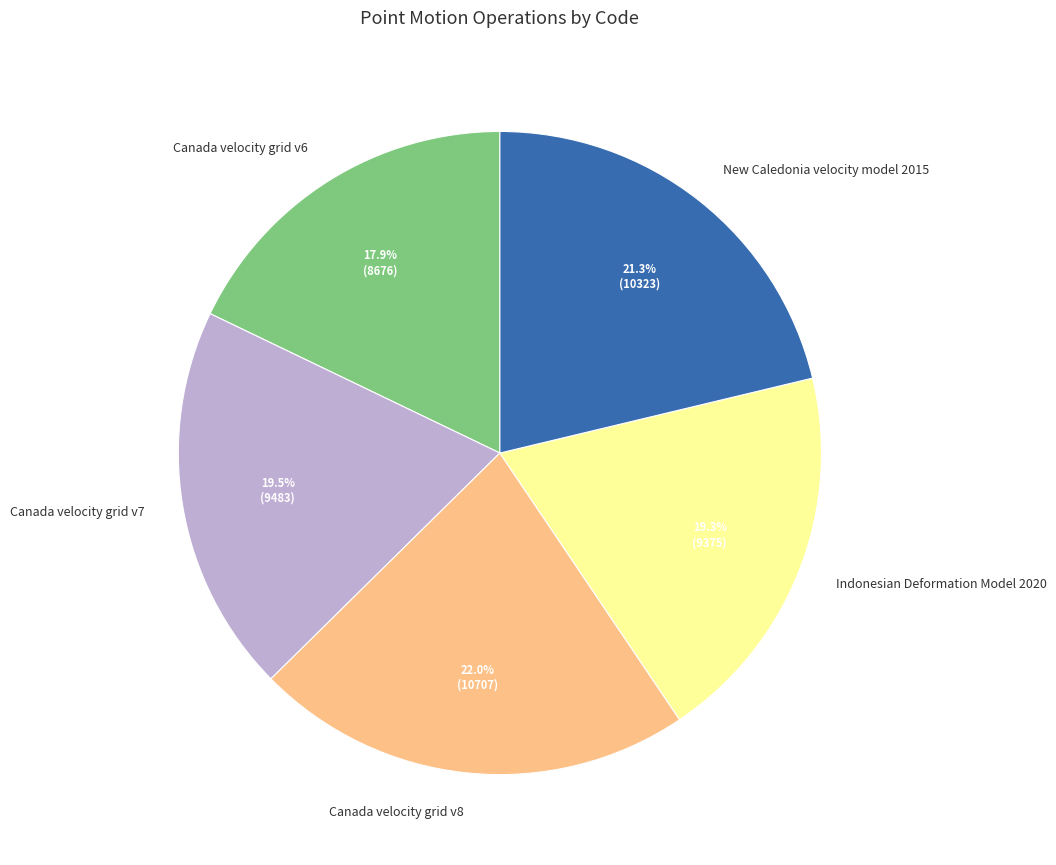

The Canada velocity grid v6 slice represents 25% of the pie. True or false?

False